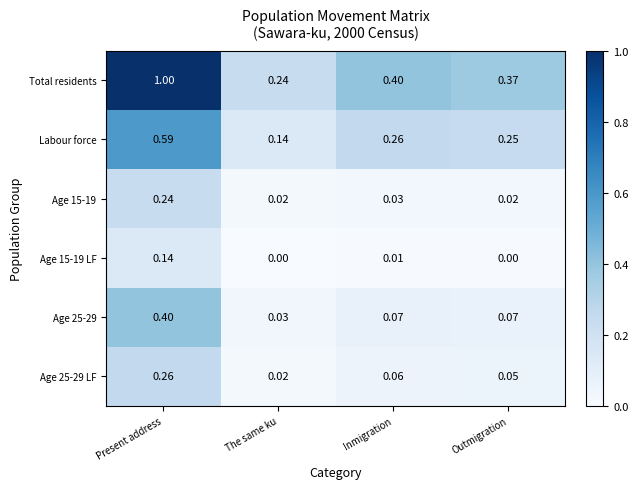

Between The same ku and Outmigration, which series saw the biggest shift?

Total residents